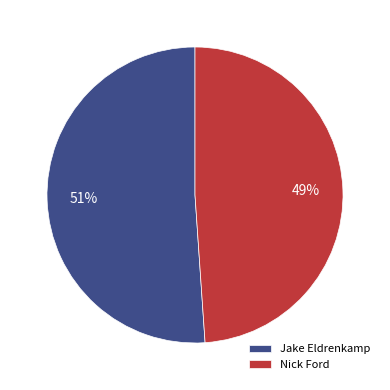

Is the sum of Nick Ford and Jake Eldrenkamp greater than half?

Yes